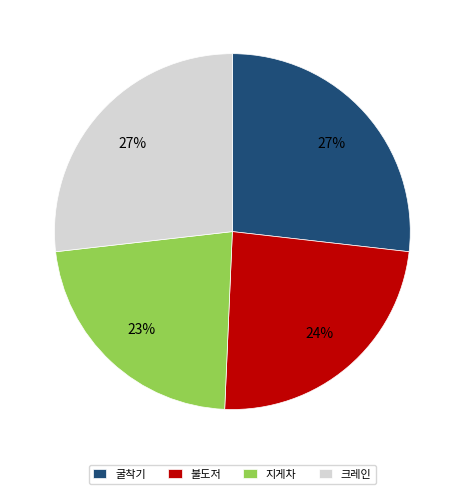

To the nearest percent, what is the difference between the largest and smallest slice percentages?

4%